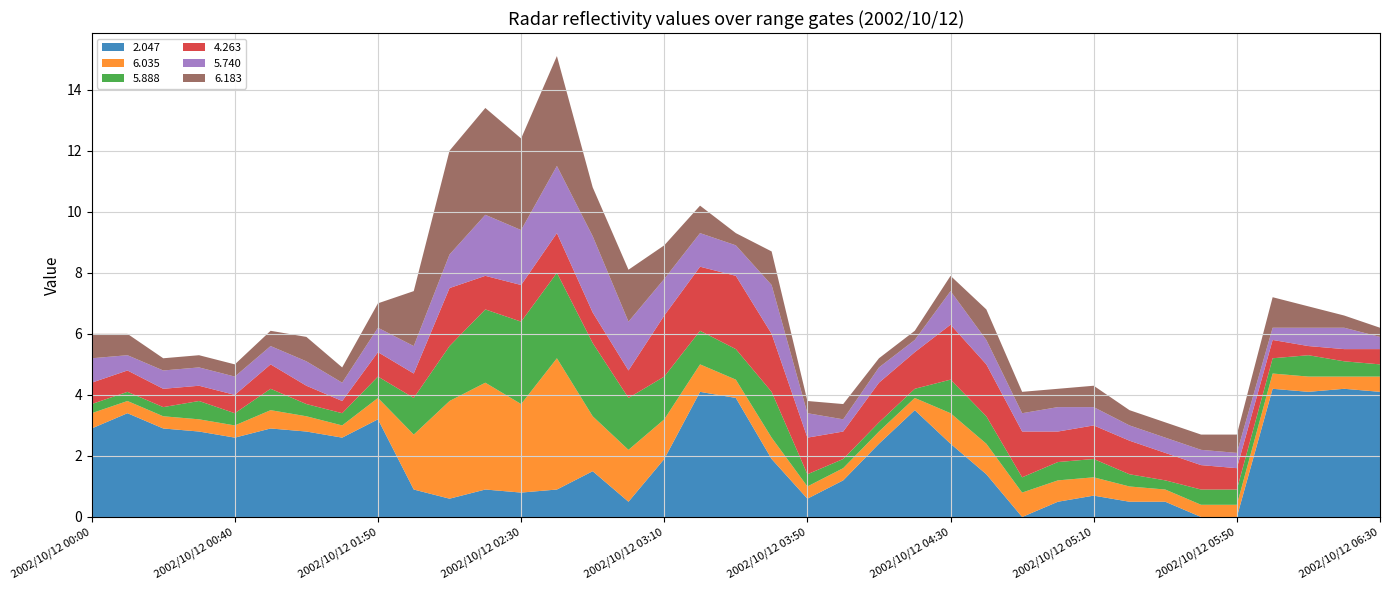

Reading left to right, list all the values displayed in this chart.

2.047: 2.9	3.4	2.9	2.8	2.6	2.9	2.8	2.6	3.2	0.9	0.6	0.9	0.8	0.9	1.5	0.5	1.9	4.1	3.9	1.9	0.6	1.2	2.4	3.5	2.4	1.4	0.0	0.5	0.7	0.5	0.5	0.0	0.0	4.2	4.1	4.2	4.1
6.035: 0.5	0.4	0.4	0.4	0.4	0.6	0.5	0.4	0.7	1.8	3.2	3.5	2.9	4.3	1.8	1.7	1.3	0.9	0.6	0.7	0.4	0.4	0.4	0.4	1.0	1.0	0.8	0.7	0.6	0.5	0.4	0.4	0.4	0.5	0.5	0.4	0.5
5.888: 0.3	0.3	0.3	0.6	0.4	0.7	0.4	0.4	0.7	1.2	1.8	2.4	2.7	2.8	2.4	1.7	1.4	1.1	1.0	1.5	0.4	0.3	0.3	0.3	1.1	0.9	0.5	0.6	0.6	0.4	0.3	0.5	0.5	0.5	0.7	0.5	0.4
4.263: 0.7	0.7	0.6	0.5	0.6	0.8	0.6	0.4	0.8	0.8	1.9	1.1	1.2	1.3	1.0	0.9	2.0	2.1	2.4	1.9	1.2	0.9	1.3	1.2	1.8	1.7	1.5	1.0	1.1	1.1	0.9	0.8	0.7	0.6	0.3	0.4	0.5
5.740: 0.8	0.5	0.6	0.6	0.6	0.6	0.8	0.6	0.8	0.9	1.1	2.0	1.8	2.2	2.5	1.6	1.2	1.1	1.0	1.6	0.8	0.4	0.5	0.4	1.1	0.8	0.6	0.8	0.6	0.5	0.5	0.5	0.5	0.4	0.6	0.7	0.4
6.183: 0.8	0.7	0.4	0.4	0.4	0.5	0.8	0.5	0.8	1.8	3.4	3.5	3.0	3.6	1.6	1.7	1.1	0.9	0.4	1.1	0.4	0.5	0.3	0.3	0.5	1.0	0.7	0.6	0.7	0.5	0.5	0.5	0.6	1.0	0.7	0.4	0.3